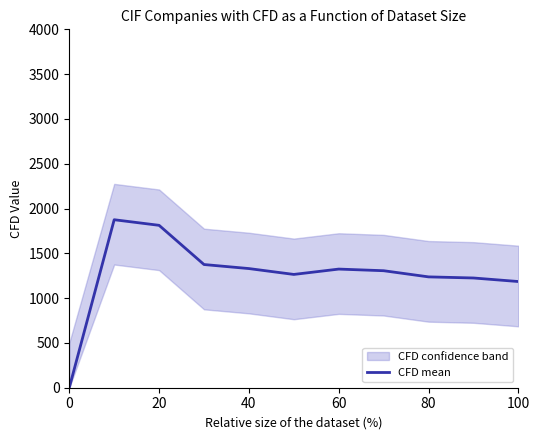

How many categories are shown in the chart?

11